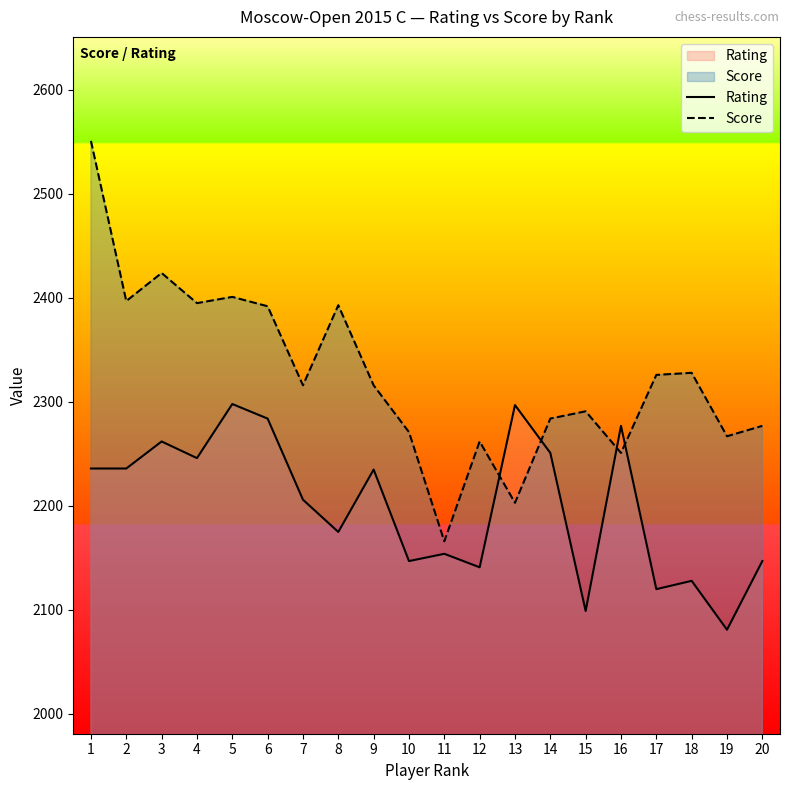

At 2, list the series in order from smallest to largest.

Rating, Score